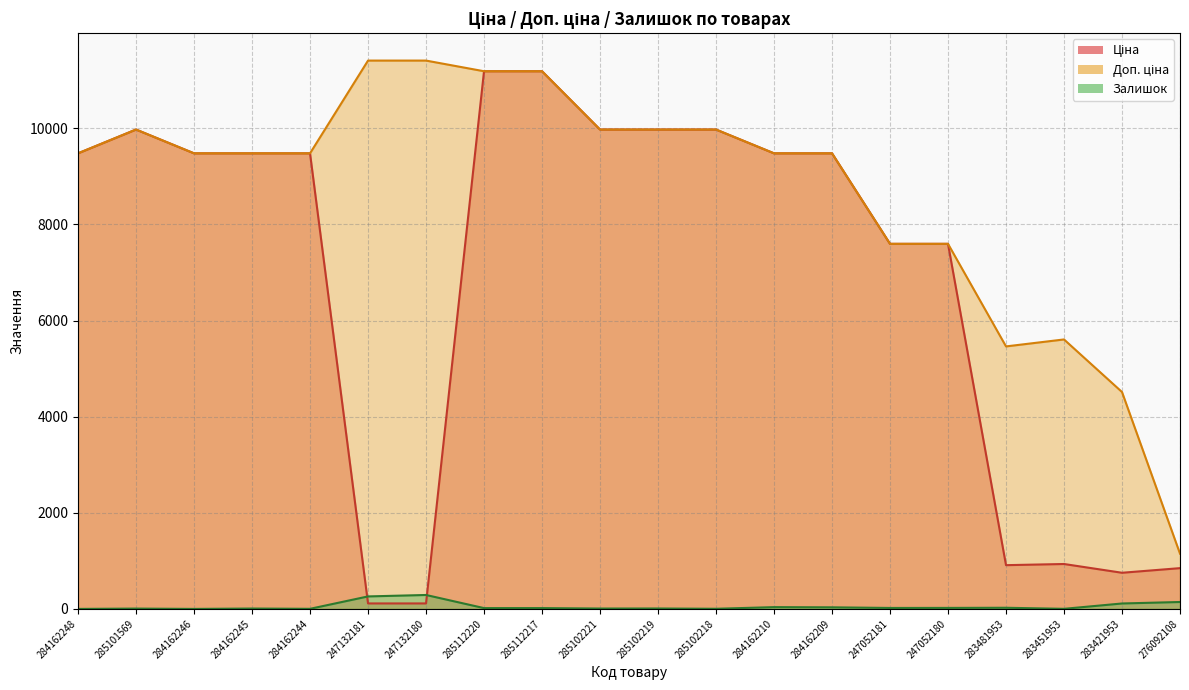

Count the number of categories in the chart.

20